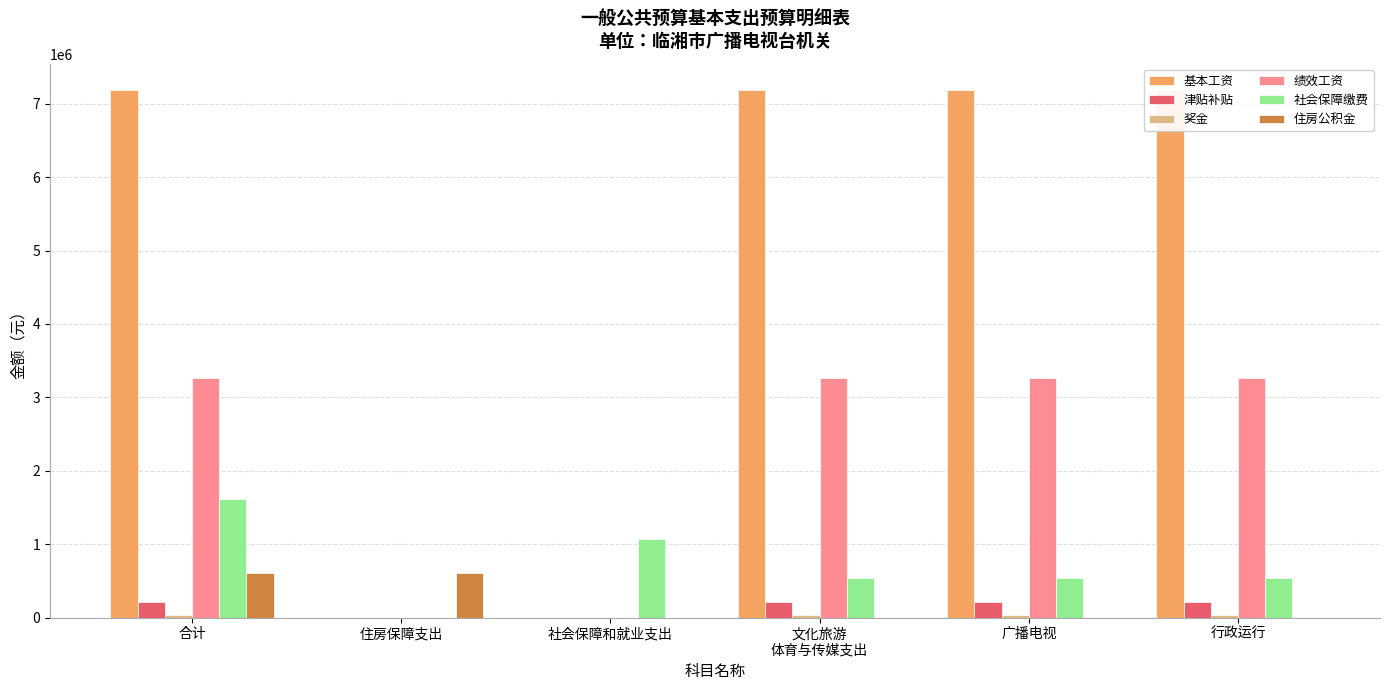

What is the sum of the 社会保障缴费 values at 合计 and 文化旅游
体育与传媒支出?

2149605.9